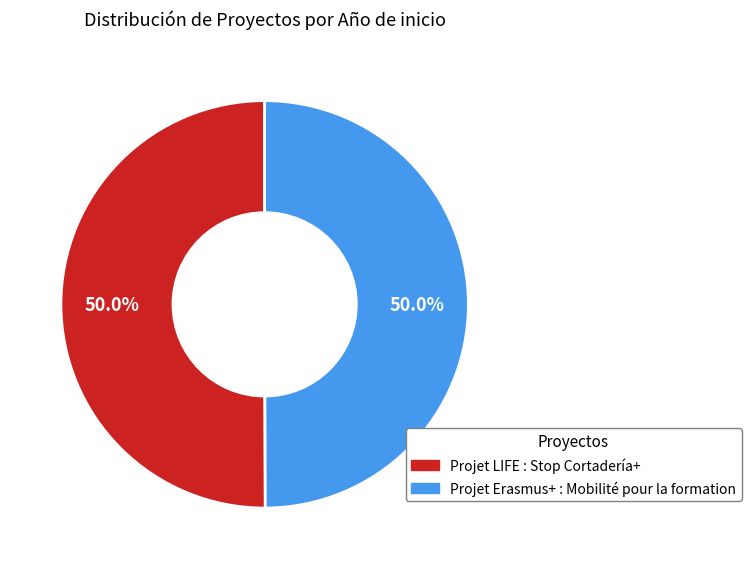

Approximately how many times larger is the value at Projet Erasmus+ : Mobilité pour la formation compared to Projet LIFE : Stop Cortadería+?

1.0